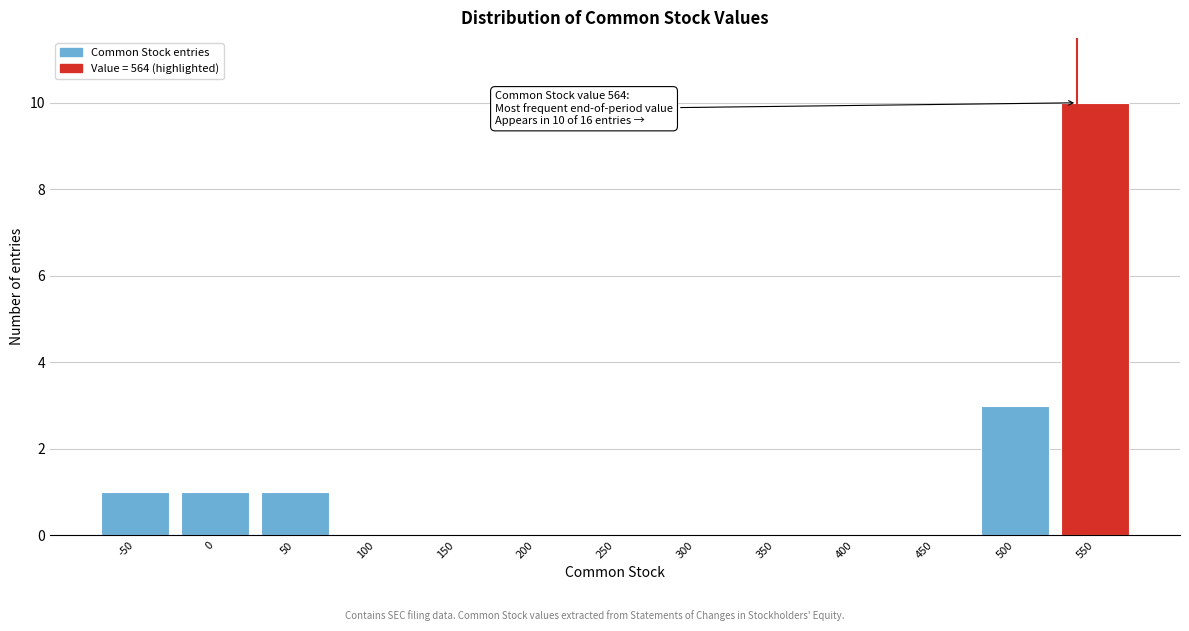

Reading right to left, extract all data points from this chart.

550=10	500=3	450=0	400=0	350=0	300=0	250=0	200=0	150=0	100=0	50=1	0=1	-50=1